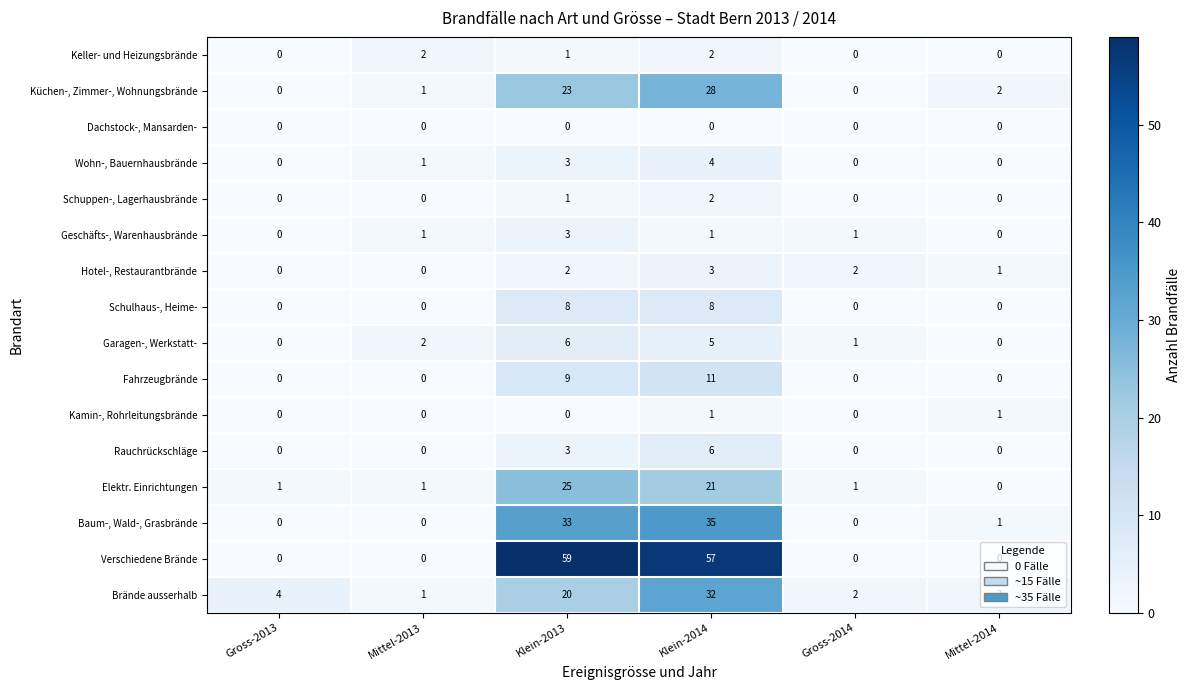

Count the number of data series in this chart.

16